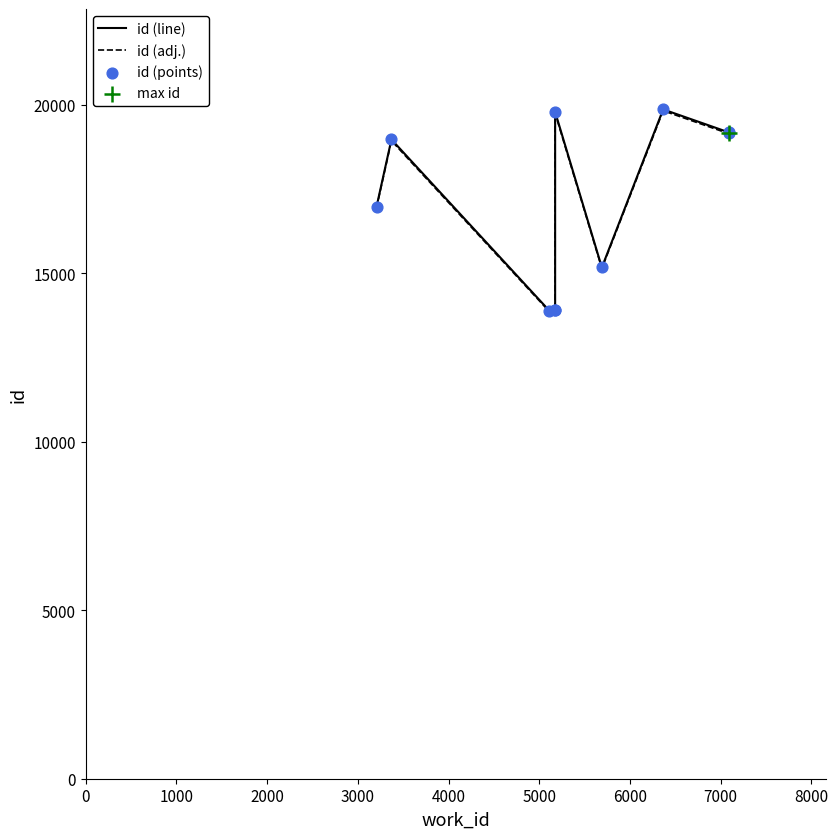

Which series reaches the maximum Y coordinate?

id (line)